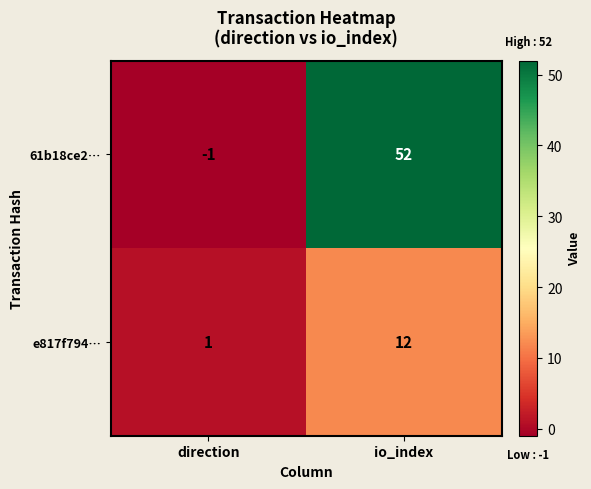

Which series has the widest spread of values?

61b18ce2…